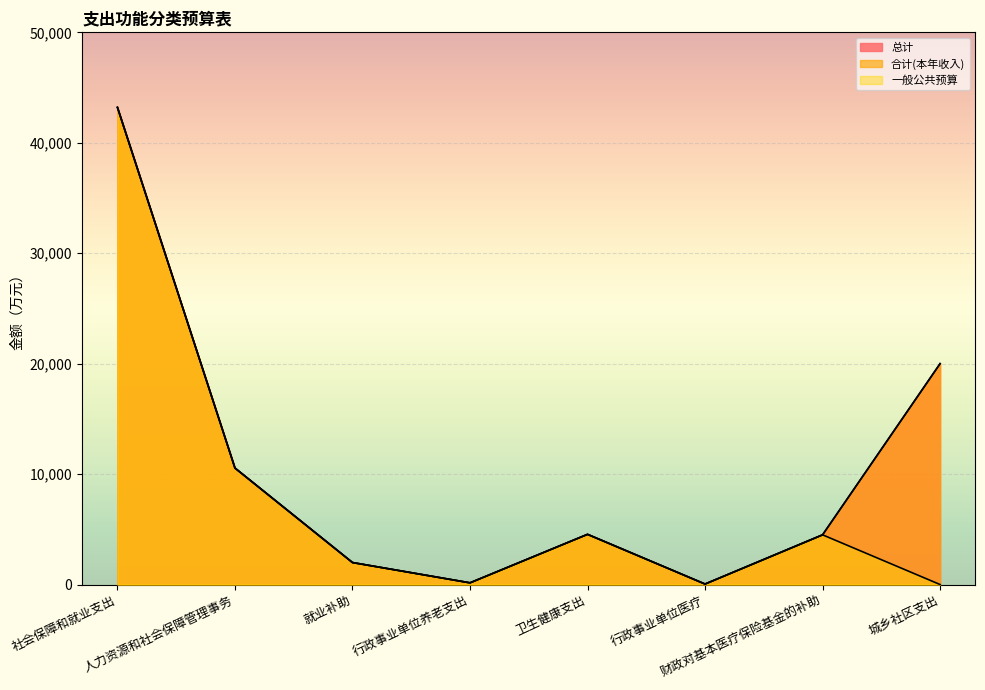

Where does the 合计(本年收入) series first go above 4544?

社会保障和就业支出